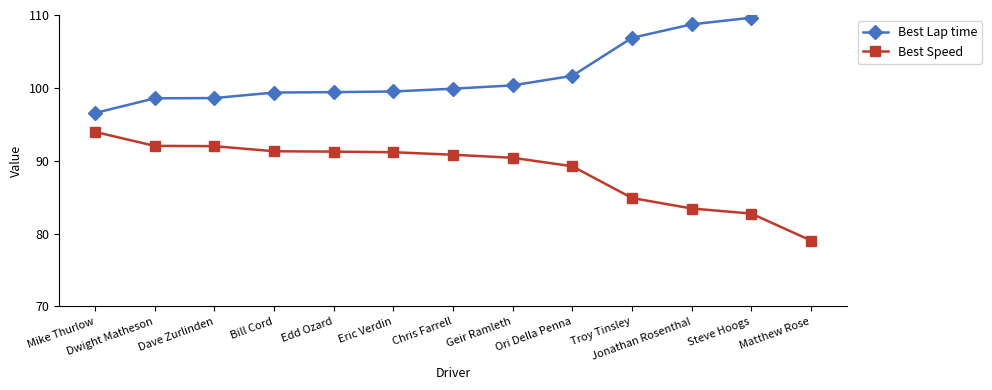

What is the smallest value displayed?

79.1